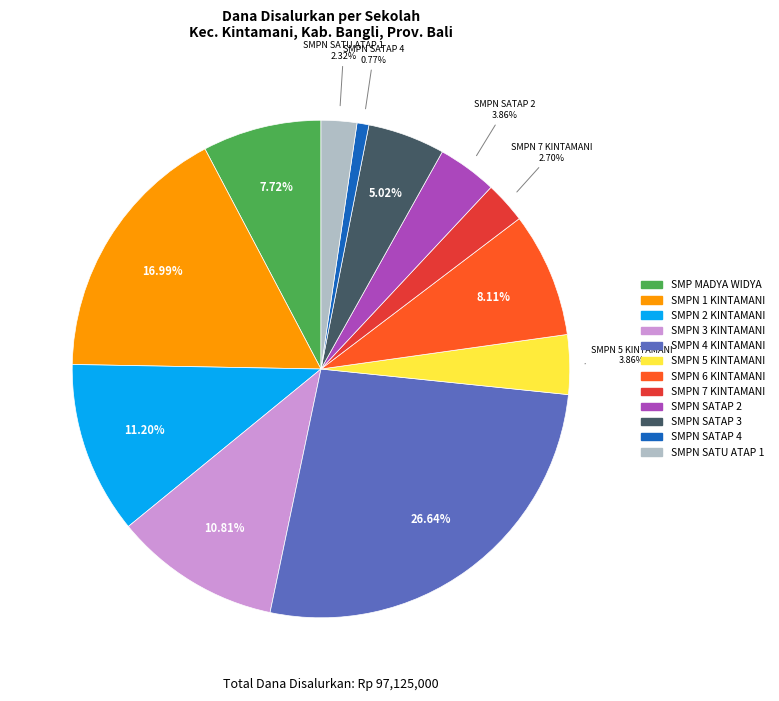

Is there a majority slice in this chart?

No